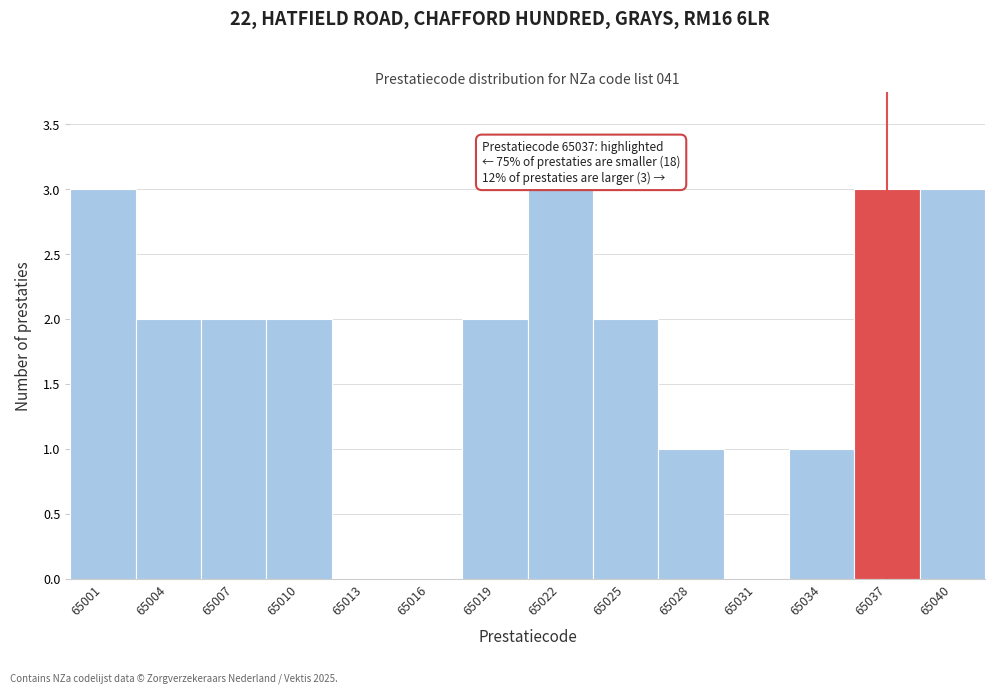

Reading right to left, extract all data points from this chart.

65040=3	65037=3	65034=1	65031=0	65028=1	65025=2	65022=3	65019=2	65016=0	65013=0	65010=2	65007=2	65004=2	65001=3